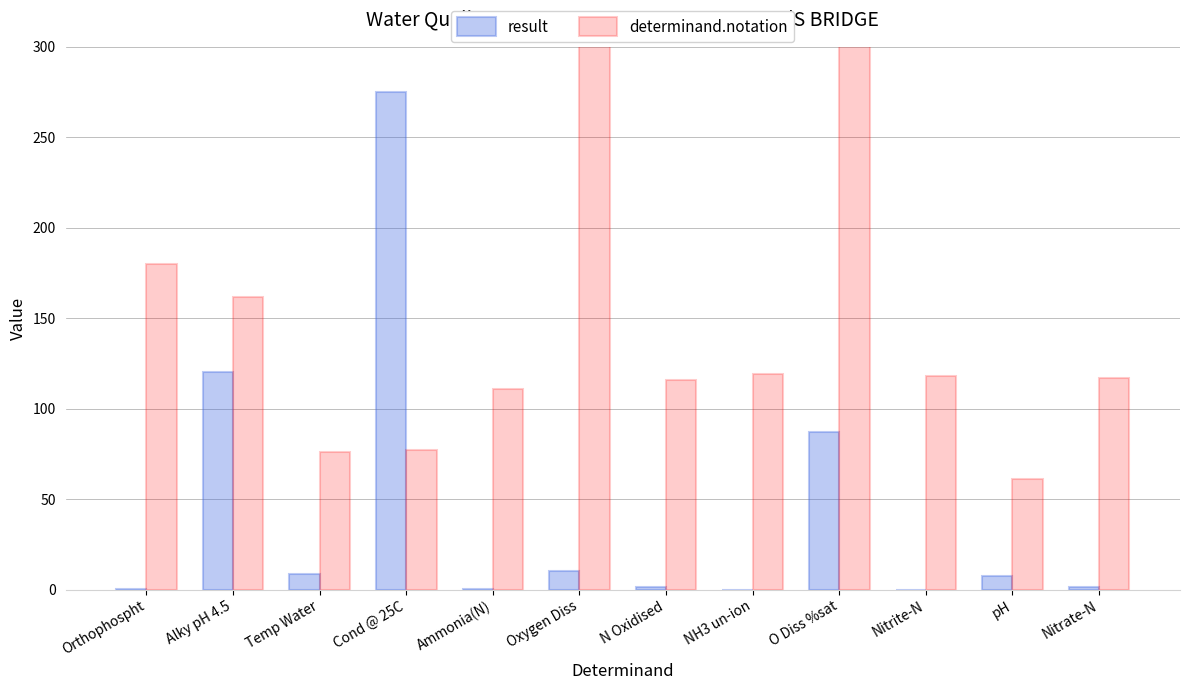

Which series has the largest total across all categories?

determinand.notation